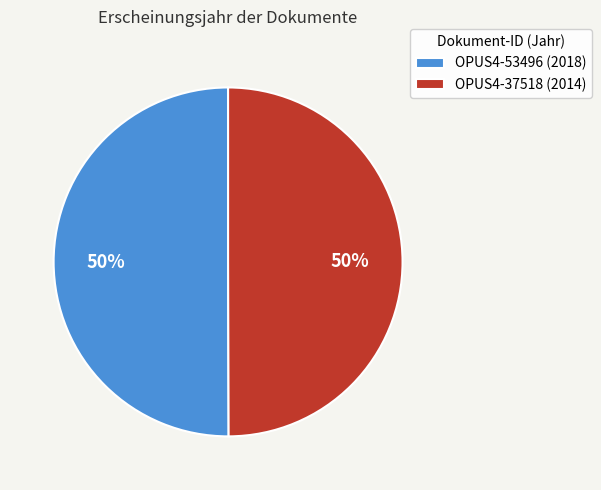

To the nearest percent, what is the combined percentage of OPUS4-53496 and OPUS4-37518?

100%